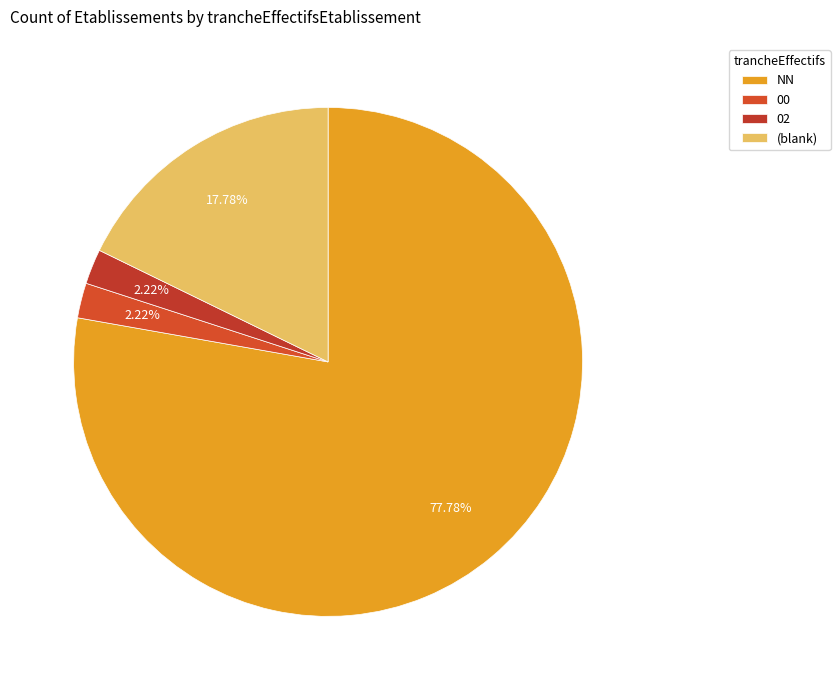

Does any single category account for the majority?

Yes